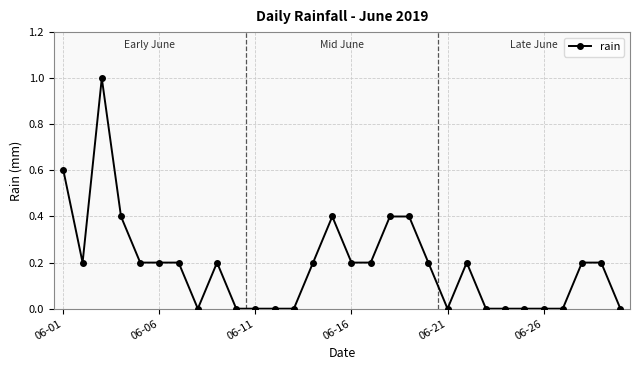

True or false: there are more than 0 points higher than both neighbors.

True